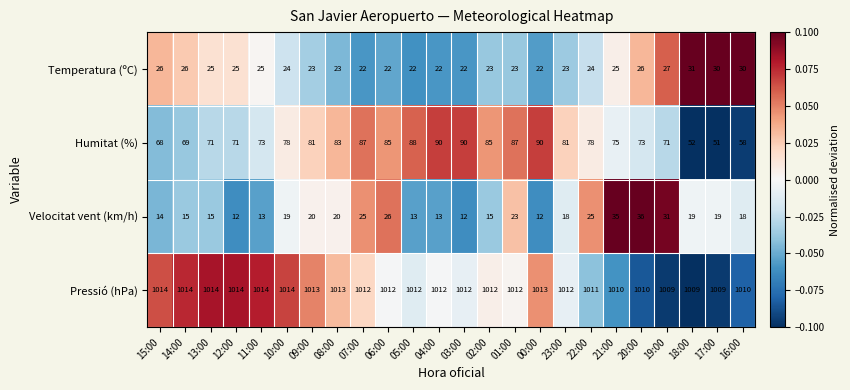

Rank the series by their maximum value, from highest to lowest.

Pressió (hPa), Humitat (%), Velocitat vent (km/h), Temperatura (ºC)